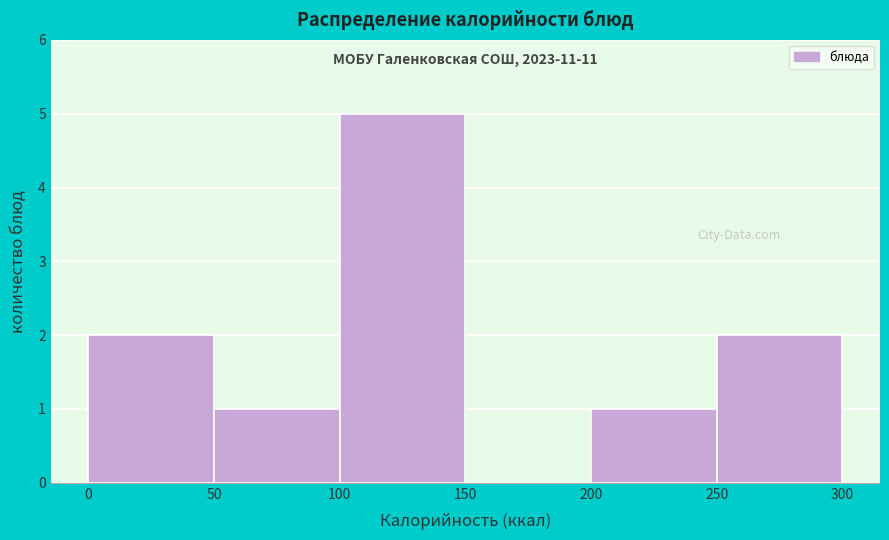

Which range on the x-axis has the tallest bar?

100 to 150